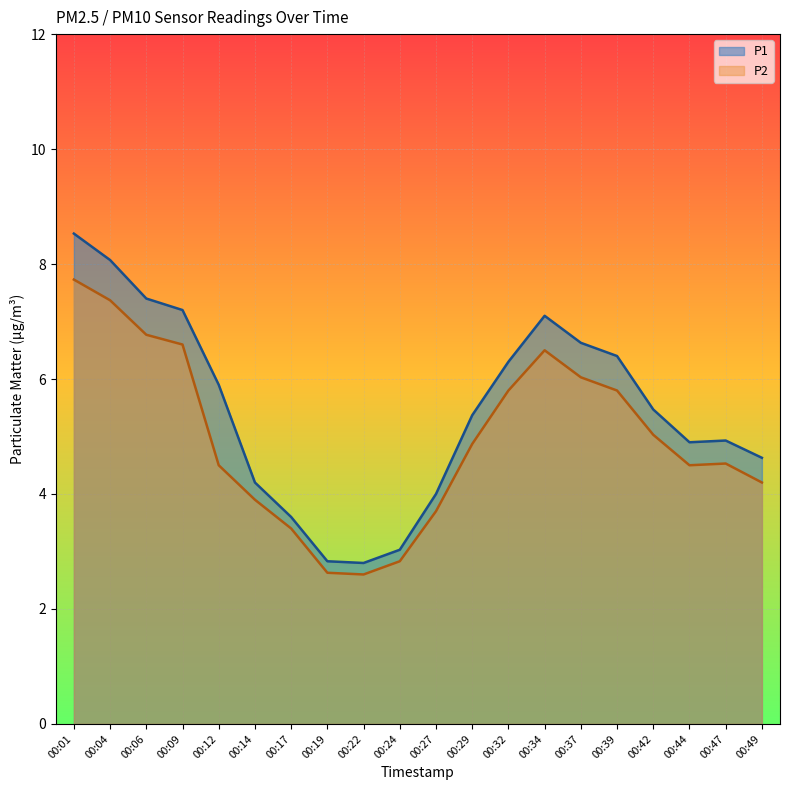

How many values in the P1 series exceed 5?

11